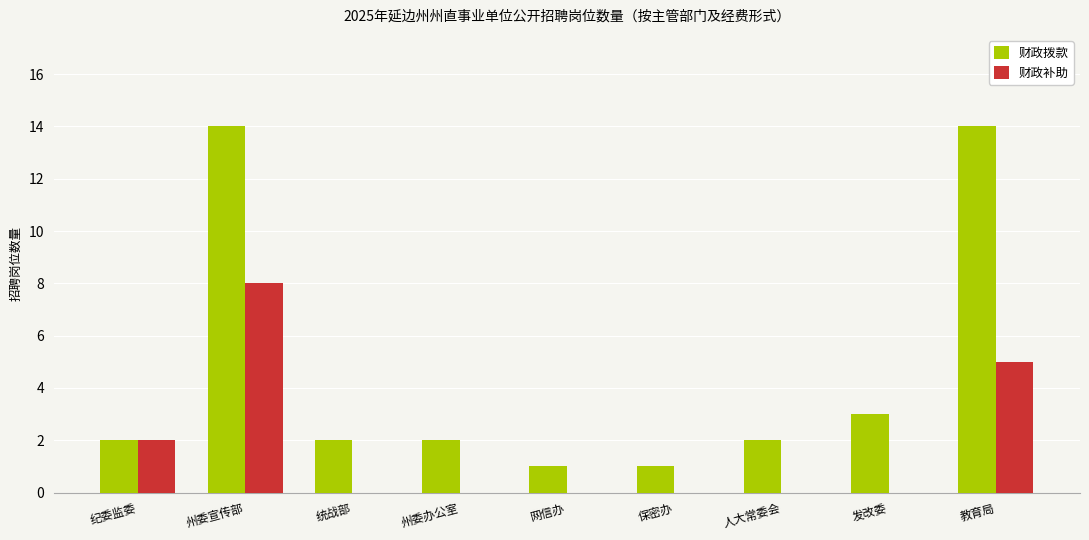

Where is 财政拨款 nearest to the value 7?

发改委